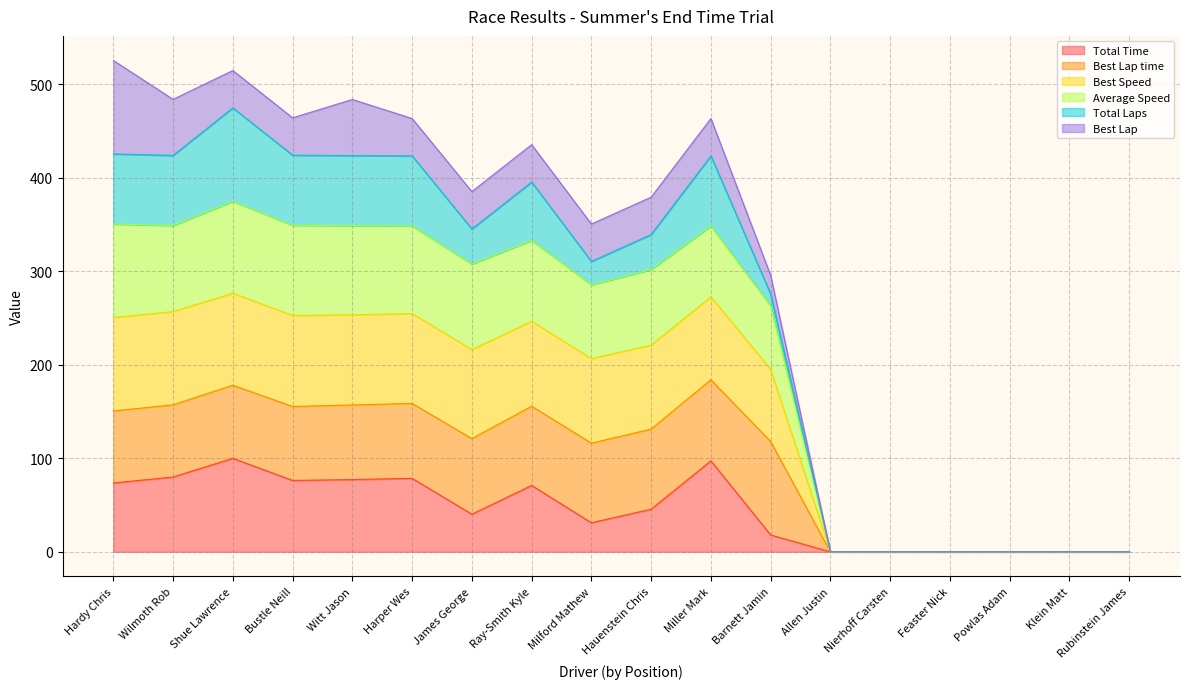

True or false: Best Speed and Total Laps cross at least once.

False